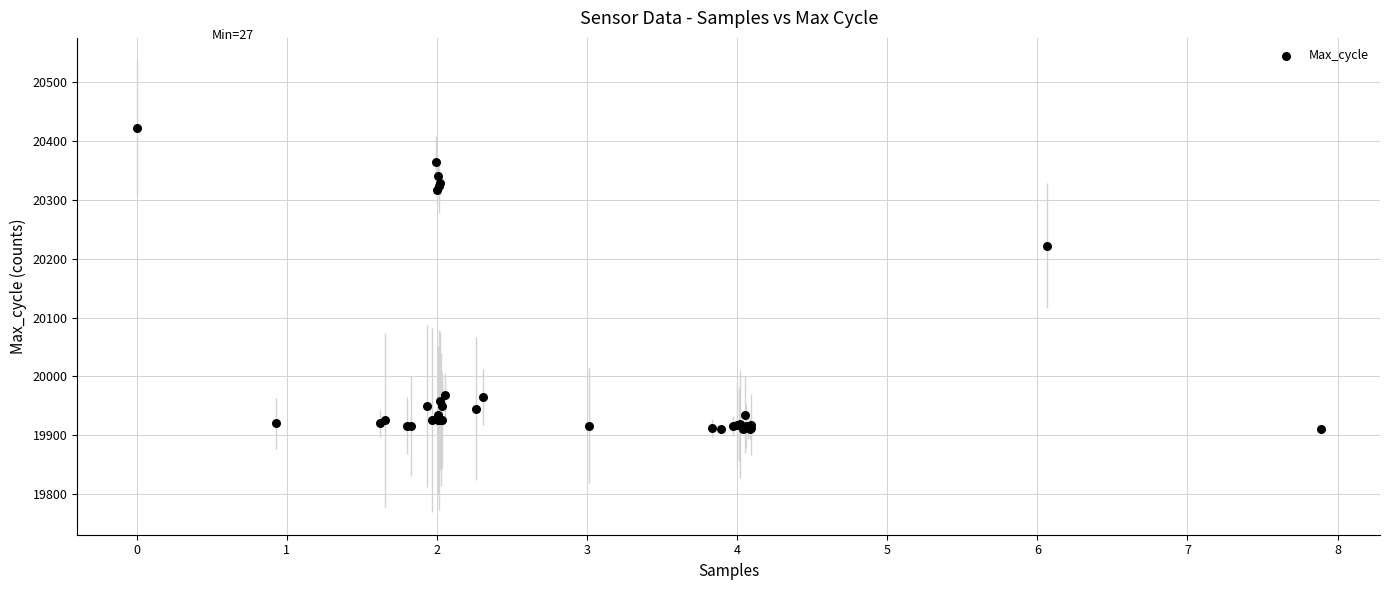

What Y value in the scatter plot is closest to 20167?

20222